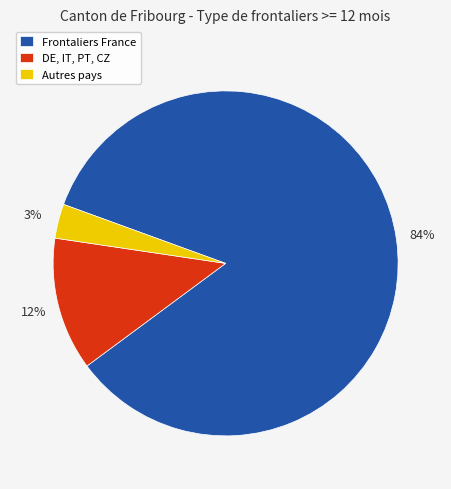

To the nearest percent, what is the average slice percentage?

33%